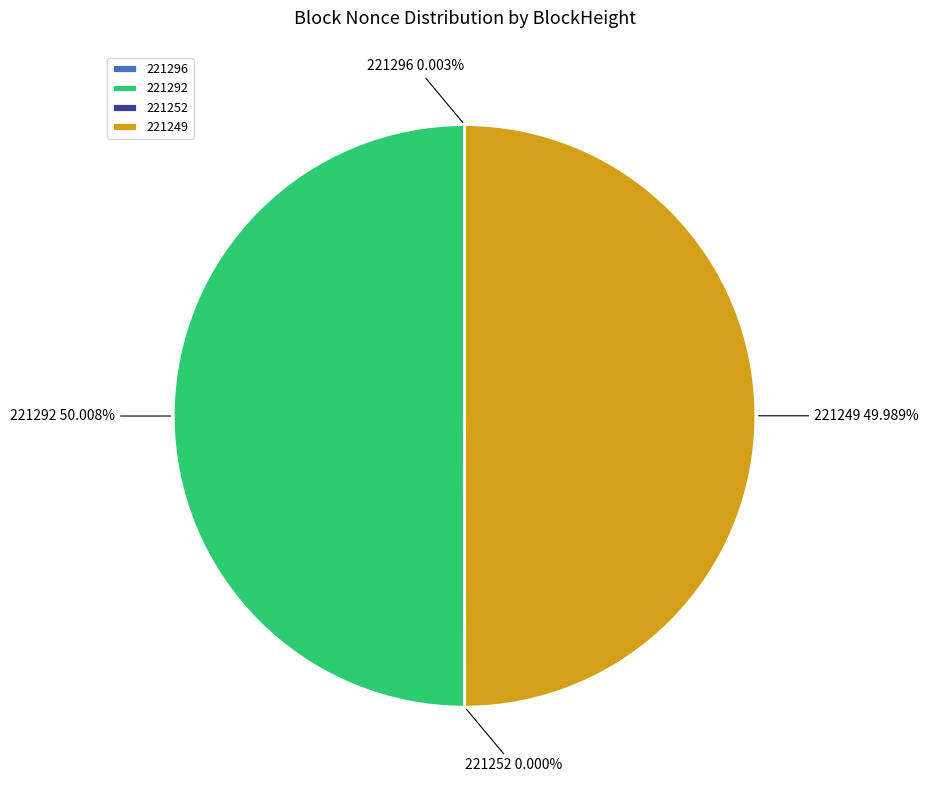

Does 221292 account for over 50% of the chart?

Yes